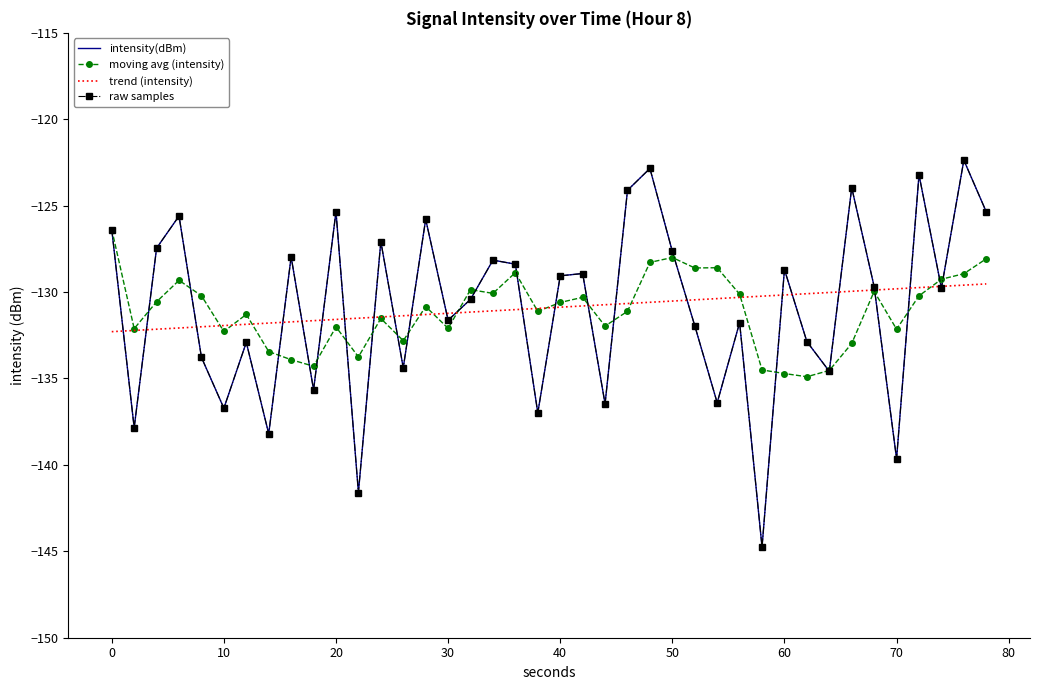

How many interior local peaks does the intensity(dBm) series have?

14